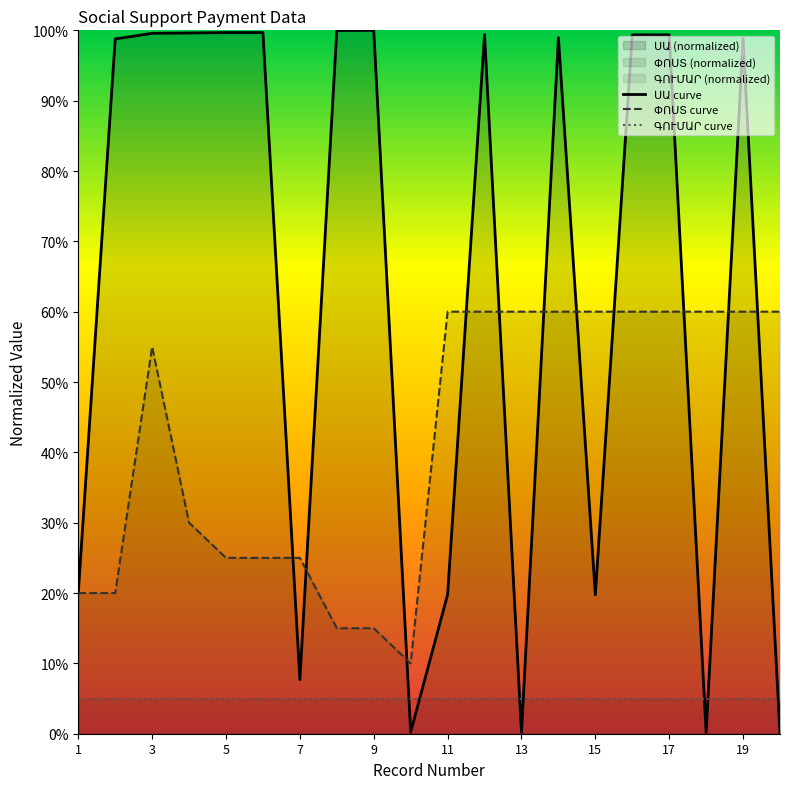

At which category does ՍԱ reach its first local peak?

5